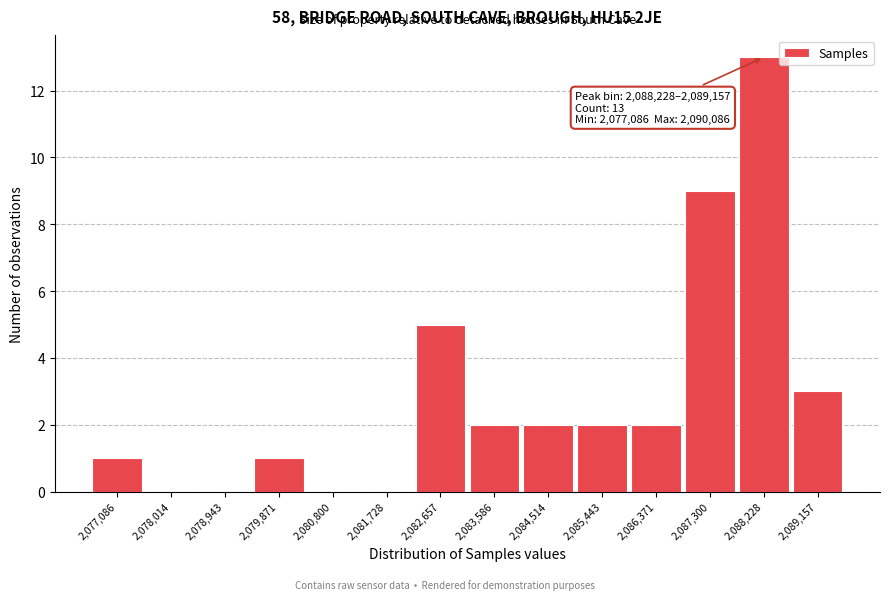

Reading right to left, list all the values displayed in this chart.

2,089,157=3	2,088,228=13	2,087,300=9	2,086,371=2	2,085,443=2	2,084,514=2	2,083,586=2	2,082,657=5	2,081,728=0	2,080,800=0	2,079,871=1	2,078,943=0	2,078,014=0	2,077,086=1